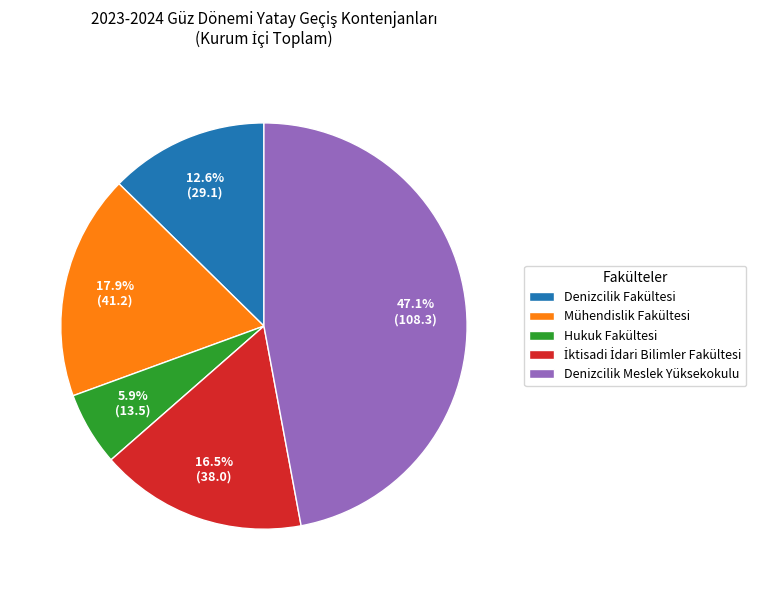

To the nearest percent, what is the average slice percentage?

20%